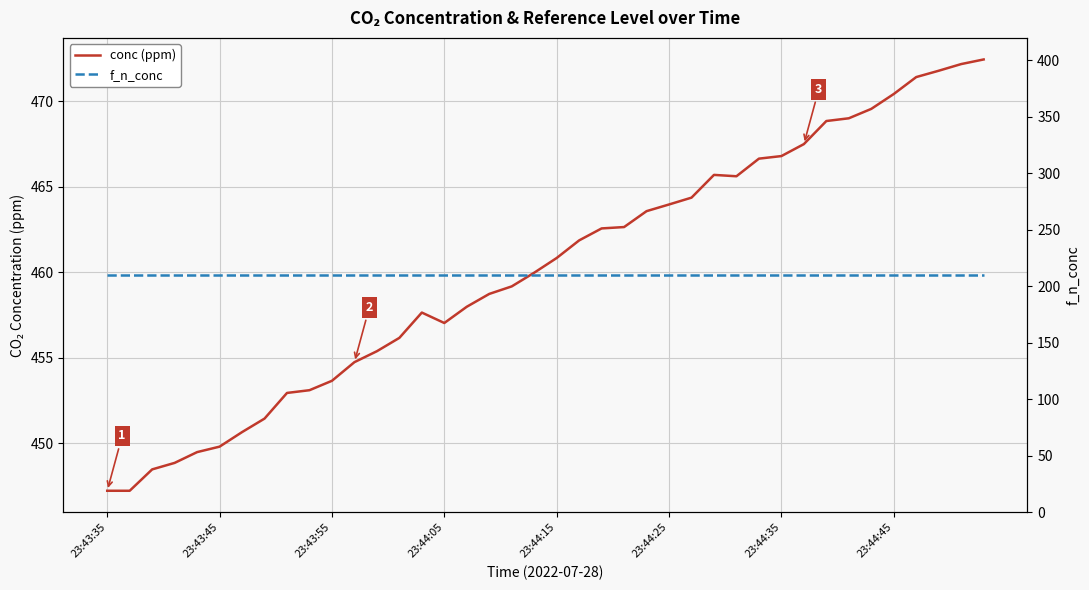

What position from the right is 23?

17